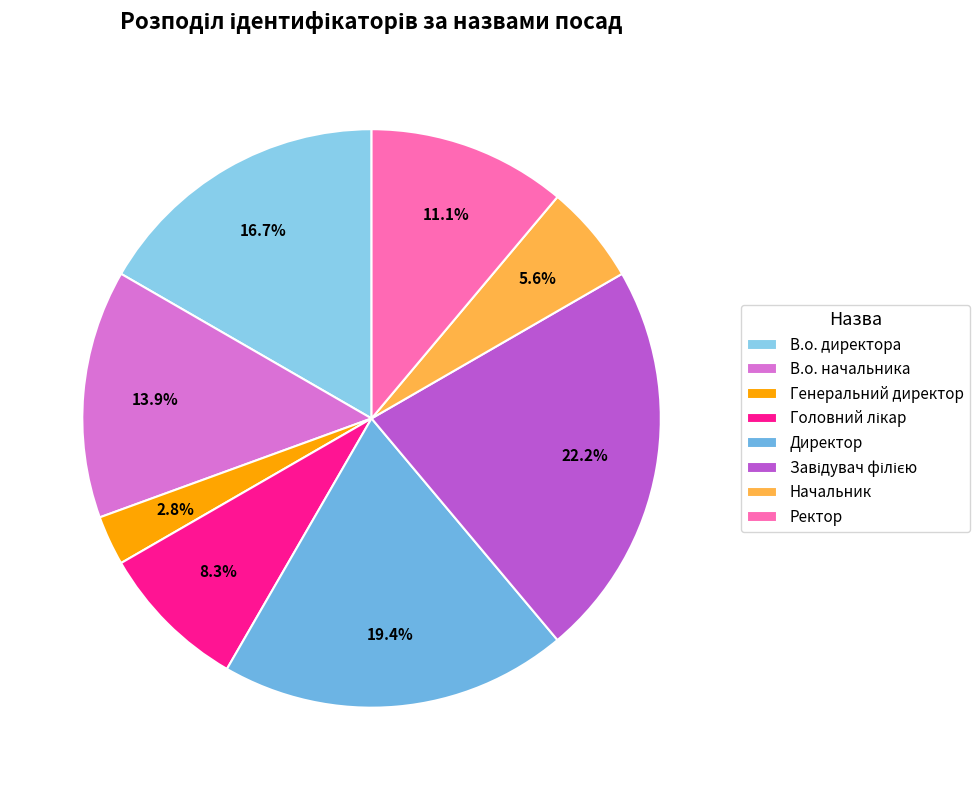

How much of the chart is everything except Директор?

80.6%